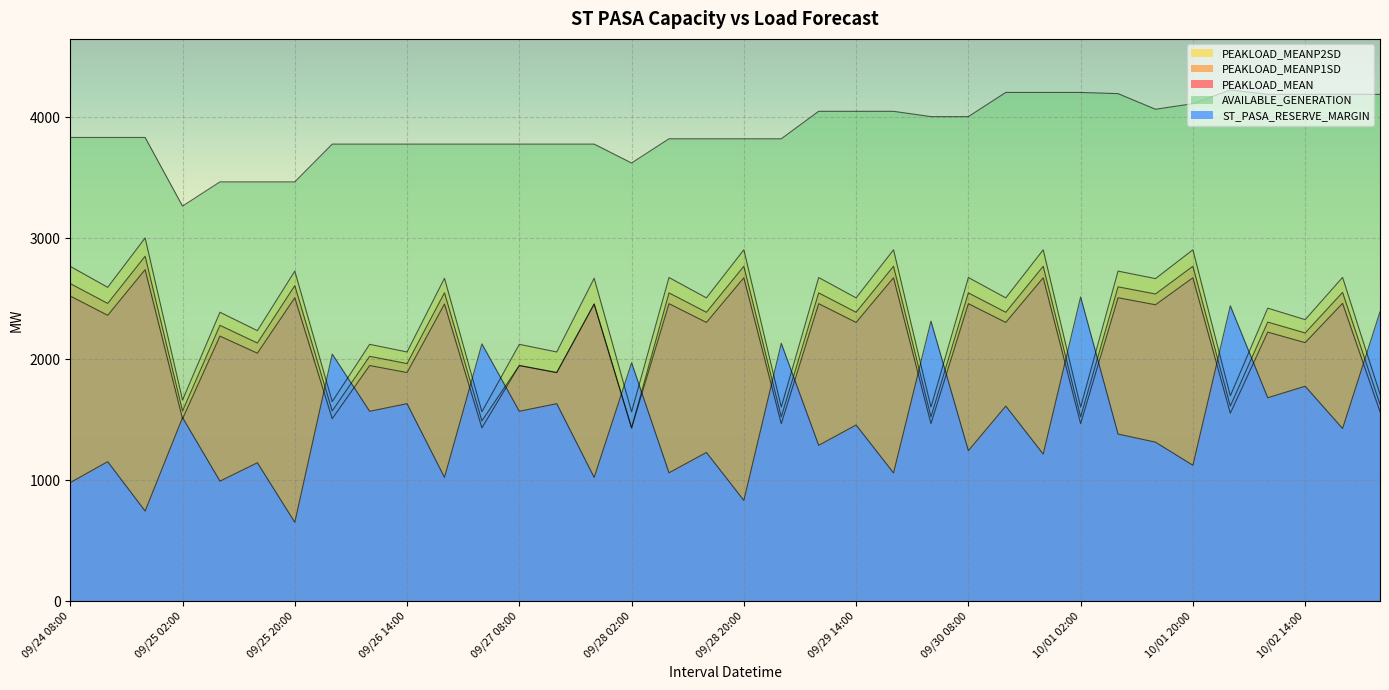

What is the sum of all PEAKLOAD_MEAN values?

77096